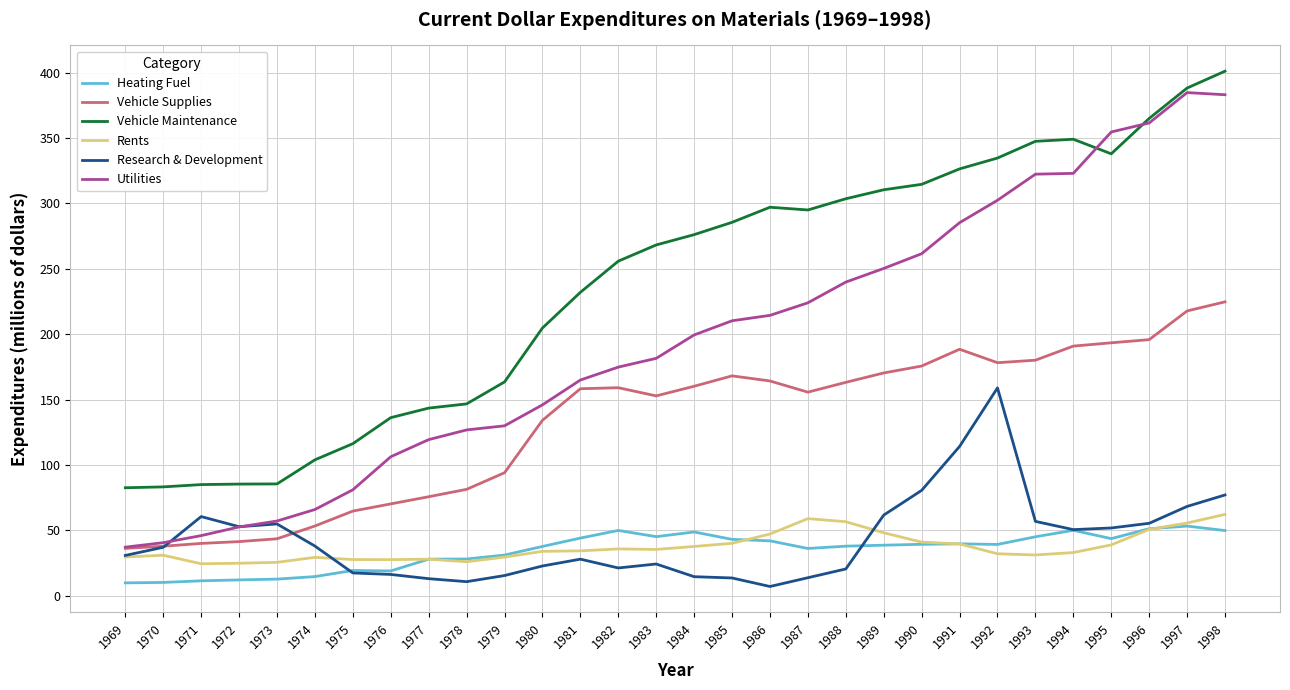

What is the approximate value of Vehicle Maintenance at 1983?

268.3